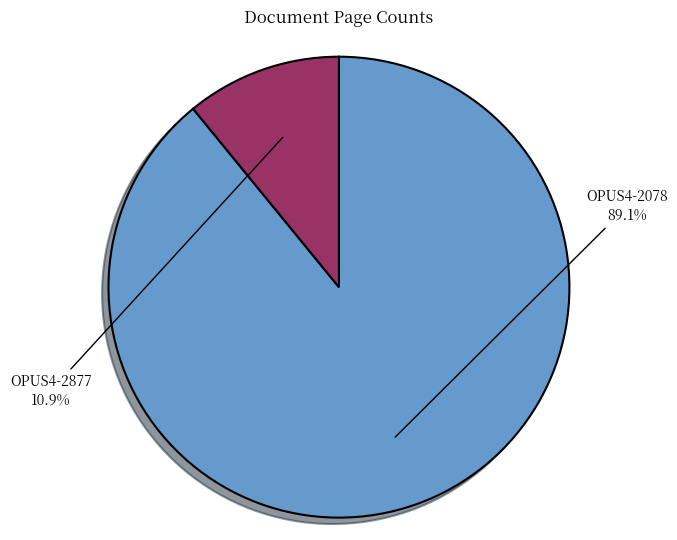

What is the ratio of the value at OPUS4-2078 to the value at OPUS4-2877?

8.2